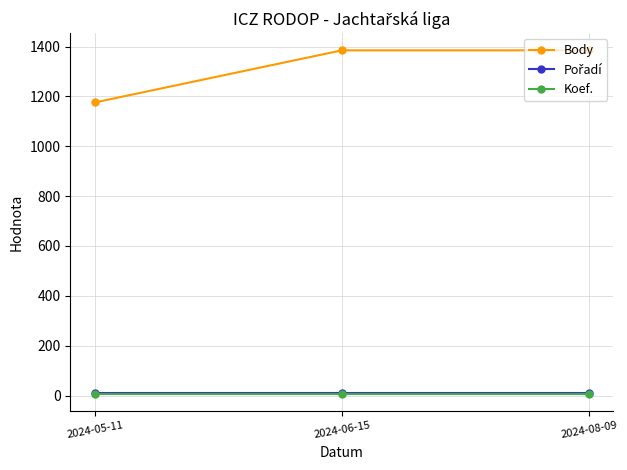

How many data points in Body are less than 1385?

1